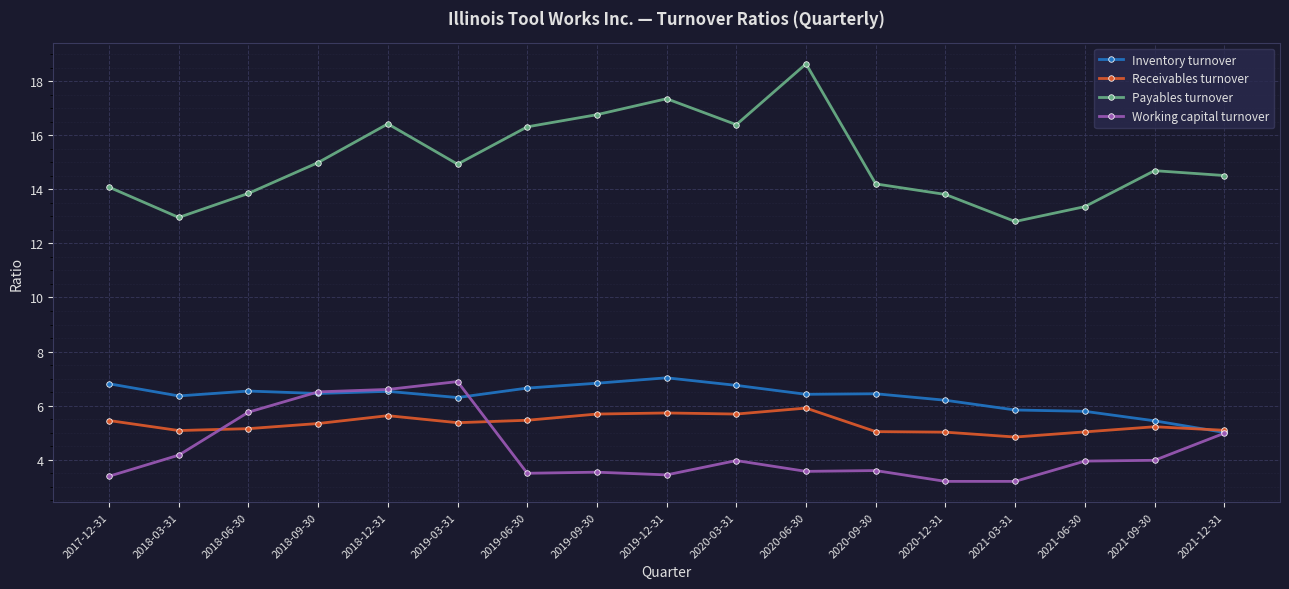

True or false: Working capital turnover has more than 2 interior local peaks.

True